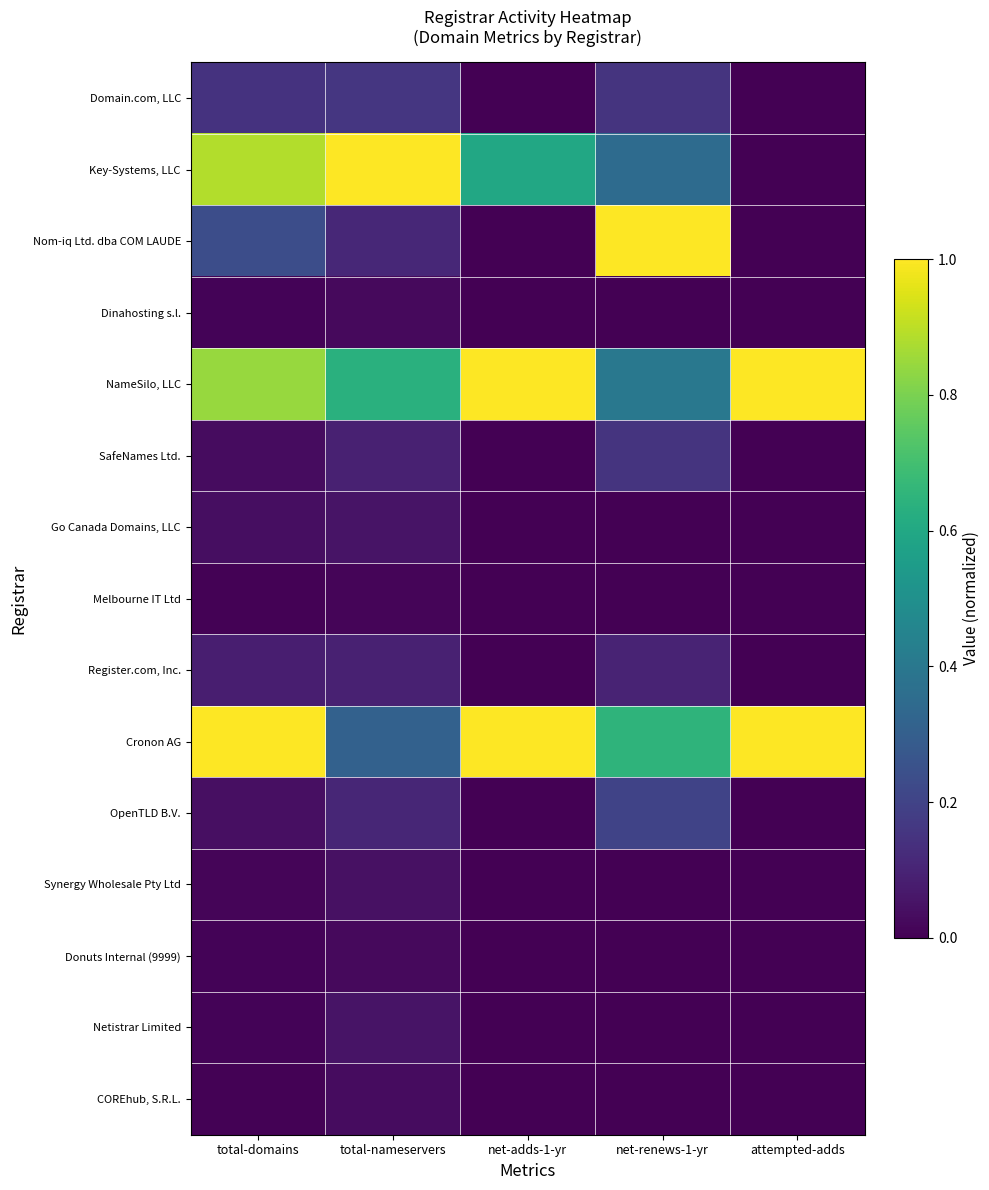

Reading left to right, what are all the values shown in this chart?

Domain.com, LLC: total-domains=0.1	total-nameservers=0.2	net-adds-1-yr=0.0	net-renews-1-yr=0.1	attempted-adds=0.0
Key-Systems, LLC: total-domains=0.9	total-nameservers=1.0	net-adds-1-yr=0.6	net-renews-1-yr=0.3	attempted-adds=0.0
Nom-iq Ltd. dba COM LAUDE: total-domains=0.2	total-nameservers=0.1	net-adds-1-yr=0.0	net-renews-1-yr=1.0	attempted-adds=0.0
Dinahosting s.l.: total-domains=0.0	total-nameservers=0.0	net-adds-1-yr=0.0	net-renews-1-yr=0.0	attempted-adds=0.0
NameSilo, LLC: total-domains=0.8	total-nameservers=0.6	net-adds-1-yr=1.0	net-renews-1-yr=0.4	attempted-adds=1.0
SafeNames Ltd.: total-domains=0.0	total-nameservers=0.1	net-adds-1-yr=0.0	net-renews-1-yr=0.1	attempted-adds=0.0
Go Canada Domains, LLC: total-domains=0.0	total-nameservers=0.1	net-adds-1-yr=0.0	net-renews-1-yr=0.0	attempted-adds=0.0
Melbourne IT Ltd: total-domains=0.0	total-nameservers=0.0	net-adds-1-yr=0.0	net-renews-1-yr=0.0	attempted-adds=0.0
Register.com, Inc.: total-domains=0.1	total-nameservers=0.1	net-adds-1-yr=0.0	net-renews-1-yr=0.1	attempted-adds=0.0
Cronon AG: total-domains=1.0	total-nameservers=0.3	net-adds-1-yr=1.0	net-renews-1-yr=0.7	attempted-adds=1.0
OpenTLD B.V.: total-domains=0.0	total-nameservers=0.1	net-adds-1-yr=0.0	net-renews-1-yr=0.2	attempted-adds=0.0
Synergy Wholesale Pty Ltd: total-domains=0.0	total-nameservers=0.0	net-adds-1-yr=0.0	net-renews-1-yr=0.0	attempted-adds=0.0
Donuts Internal (9999): total-domains=0.0	total-nameservers=0.0	net-adds-1-yr=0.0	net-renews-1-yr=0.0	attempted-adds=0.0
Netistrar Limited: total-domains=0.0	total-nameservers=0.1	net-adds-1-yr=0.0	net-renews-1-yr=0.0	attempted-adds=0.0
COREhub, S.R.L.: total-domains=0.0	total-nameservers=0.0	net-adds-1-yr=0.0	net-renews-1-yr=0.0	attempted-adds=0.0